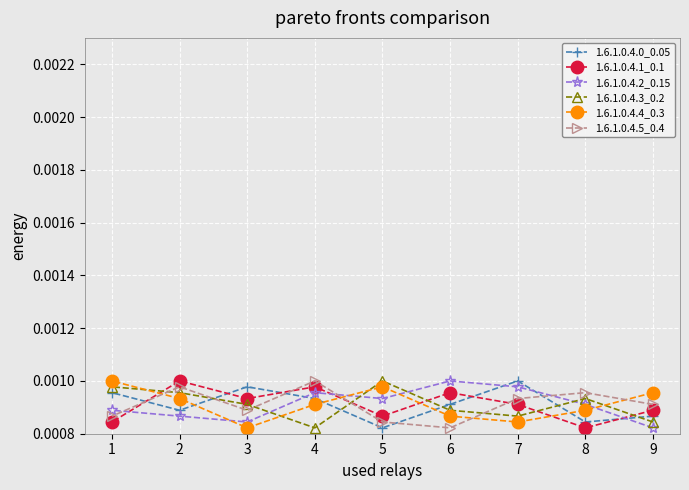

What are all the series names shown in the legend?

1.6.1.0.4.0_0.05, 1.6.1.0.4.1_0.1, 1.6.1.0.4.2_0.15, 1.6.1.0.4.3_0.2, 1.6.1.0.4.4_0.3, 1.6.1.0.4.5_0.4